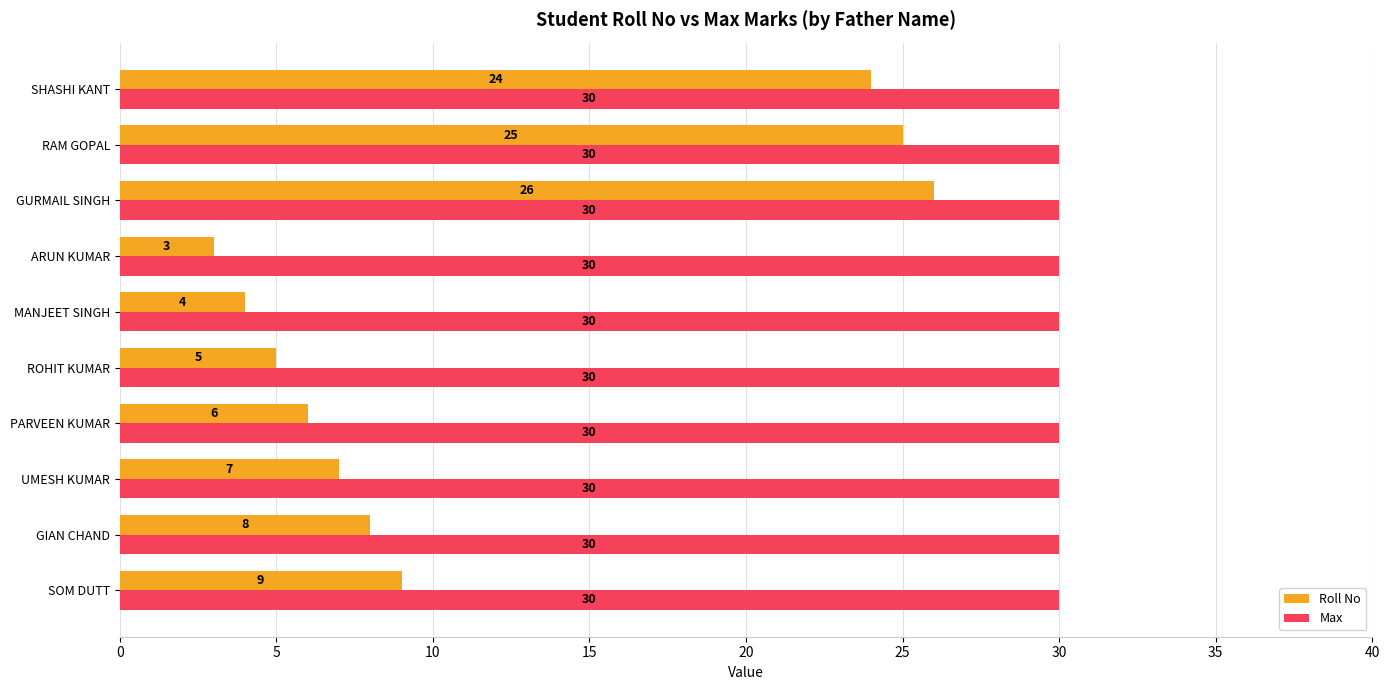

At how many categories does at least one series exceed 11?

10